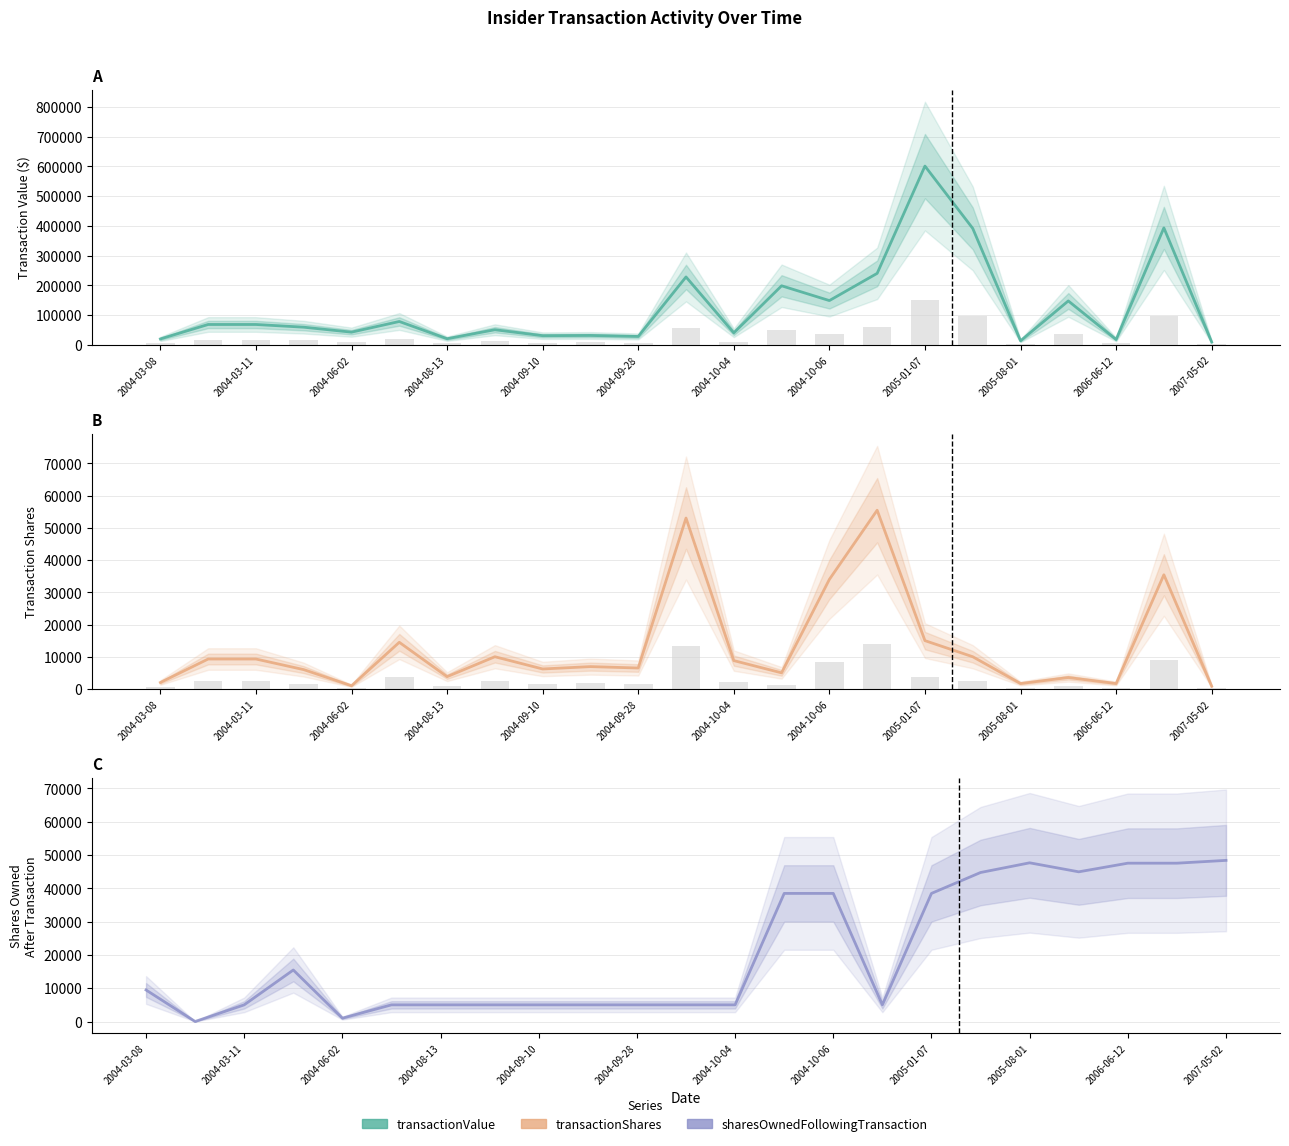

What is the difference between the transactionValue values at 20 and 2005-08-01?

13596